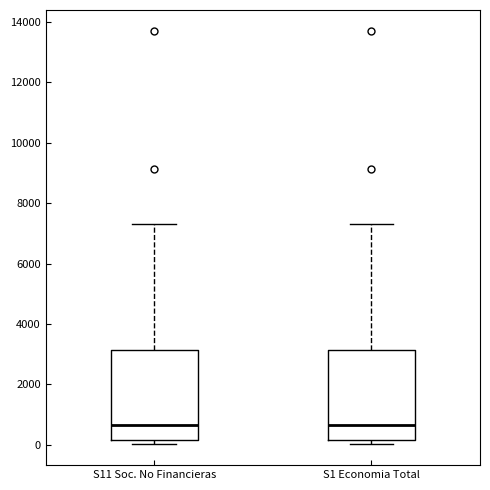

Where is the lower edge of the box for S1 Economia Total on the y-axis? The values are not printed on the chart, so give them approximately, as read against the axis.

200